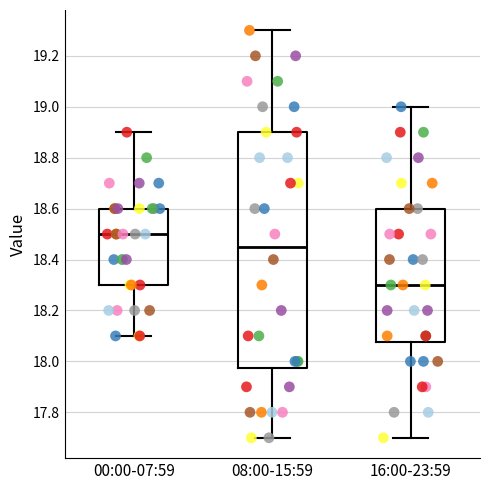

Reading left to right, read every box against the y-axis: the position of its median line, the range the box covers, and the ends of its whiskers. The values are not printed on the chart, so give them approximately, as read against the axis.

00:00-07:59: median 18.50, box 18.30 to 18.60, whiskers 18.10 to 18.90
08:00-15:59: median 18.46, box 17.98 to 18.90, whiskers 17.70 to 19.30
16:00-23:59: median 18.30, box 18.08 to 18.60, whiskers 17.70 to 19.00